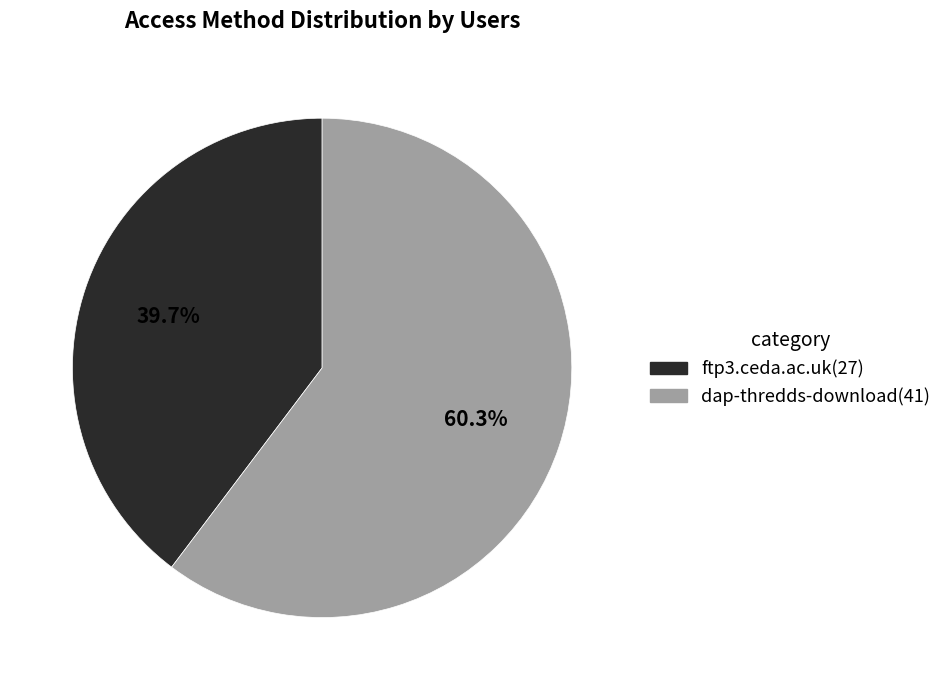

What is the total percentage of ftp3.ceda.ac.uk and dap-thredds-download?

100.0%